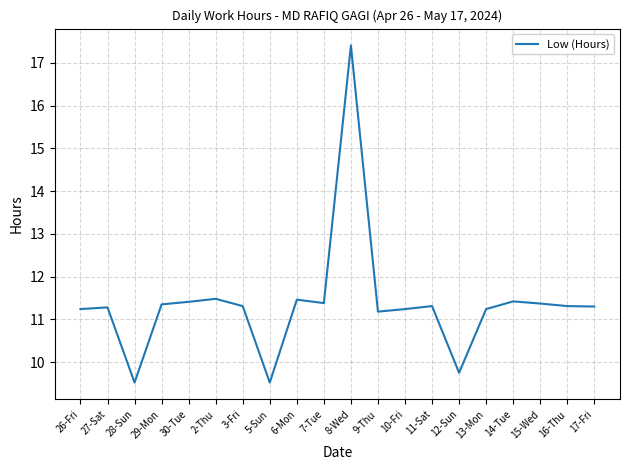

What is the difference between the values at 26-Fri and 17-Fri?

0.1